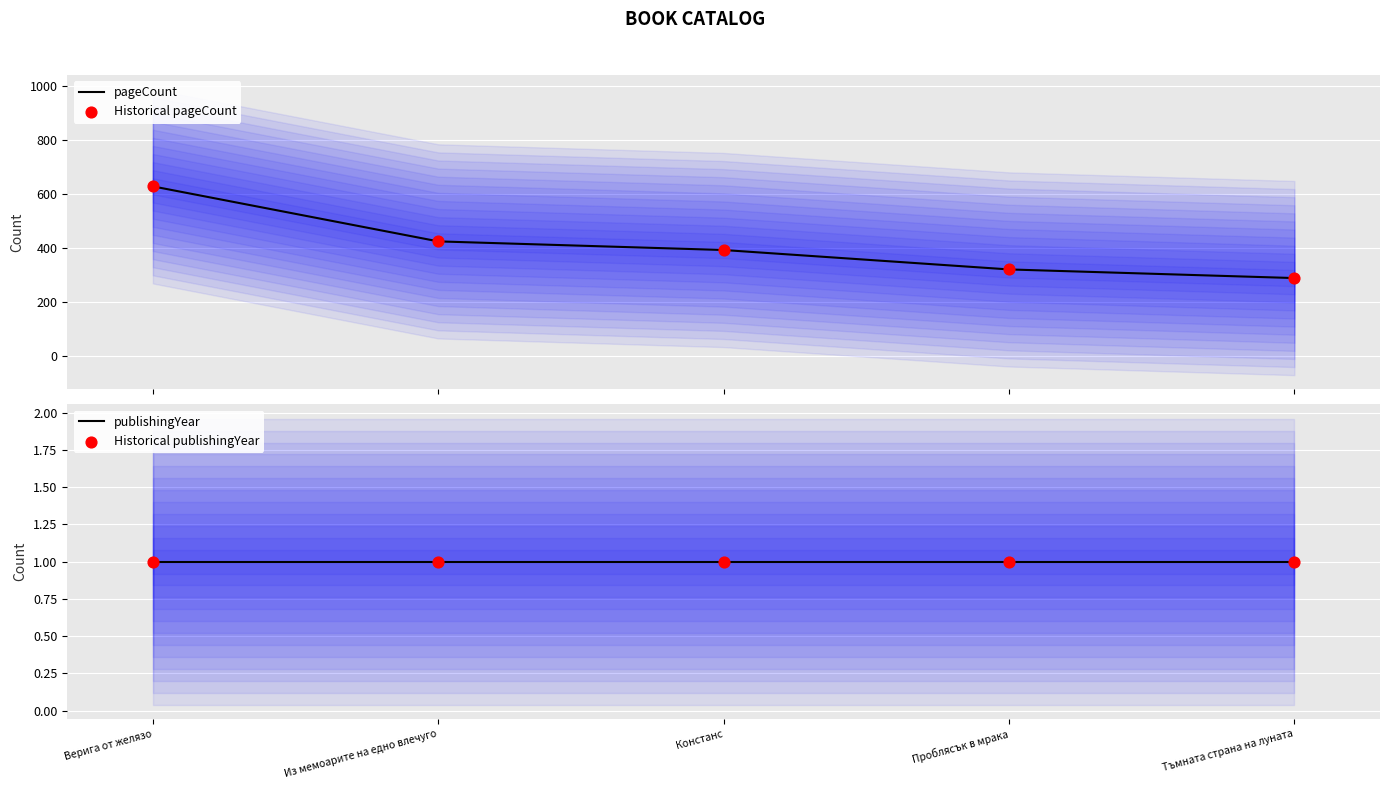

Which series has the largest total across all categories?

pageCount